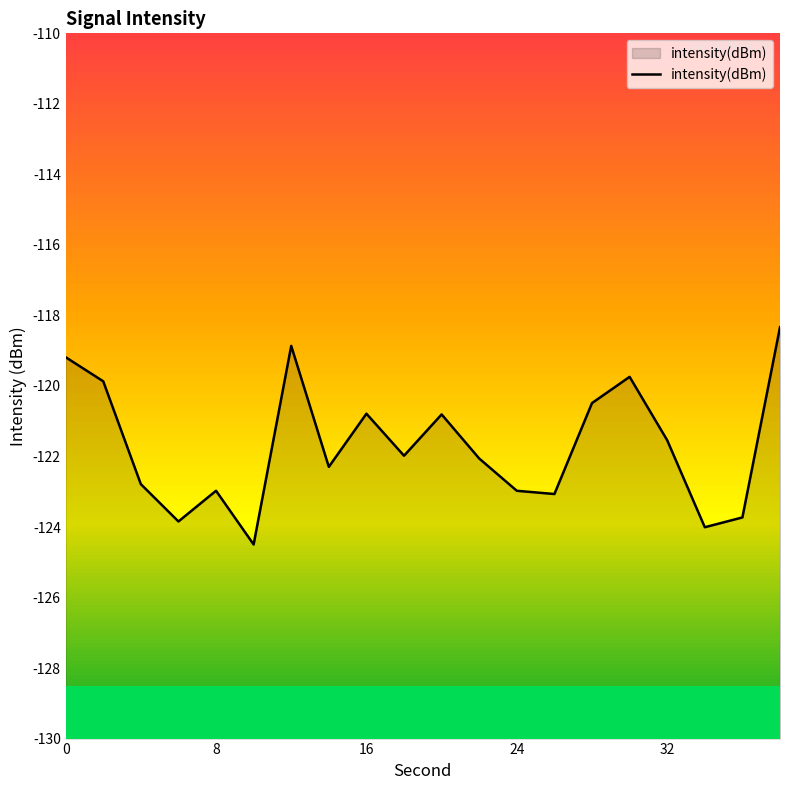

How many data points are above -121?

8